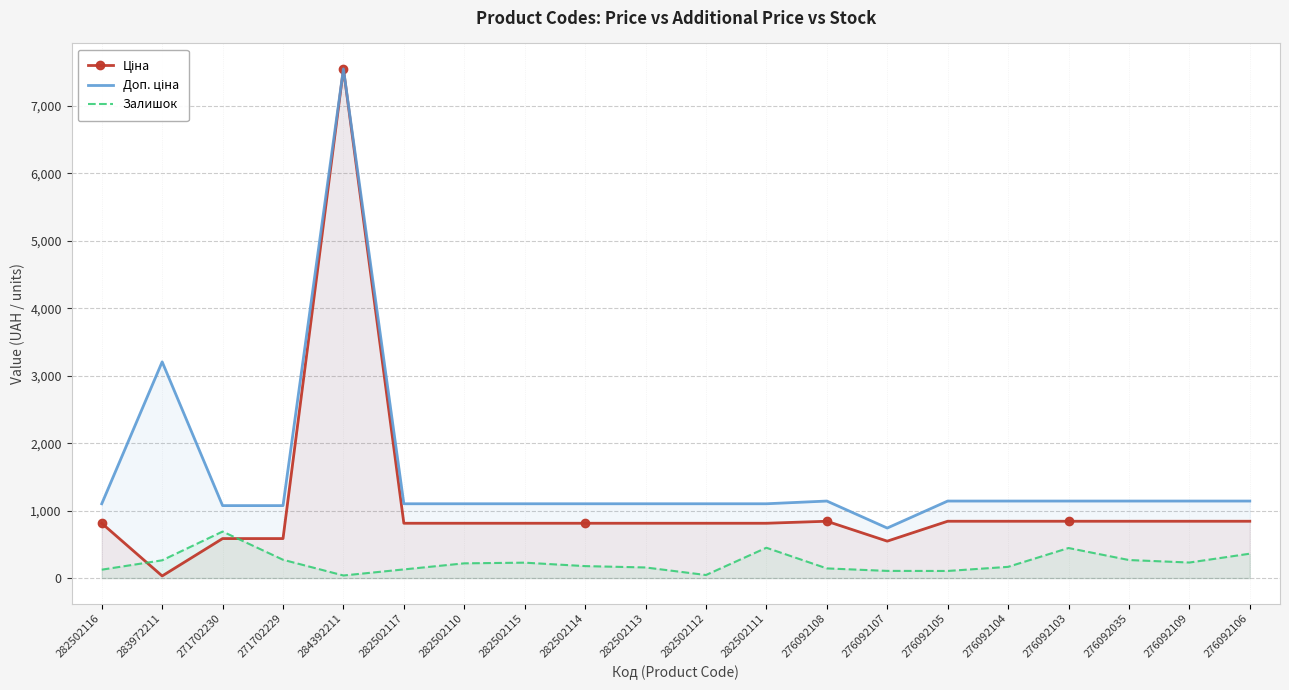

What is the sum of the Доп. ціна values at 276092107 and 271702229?

1816.5